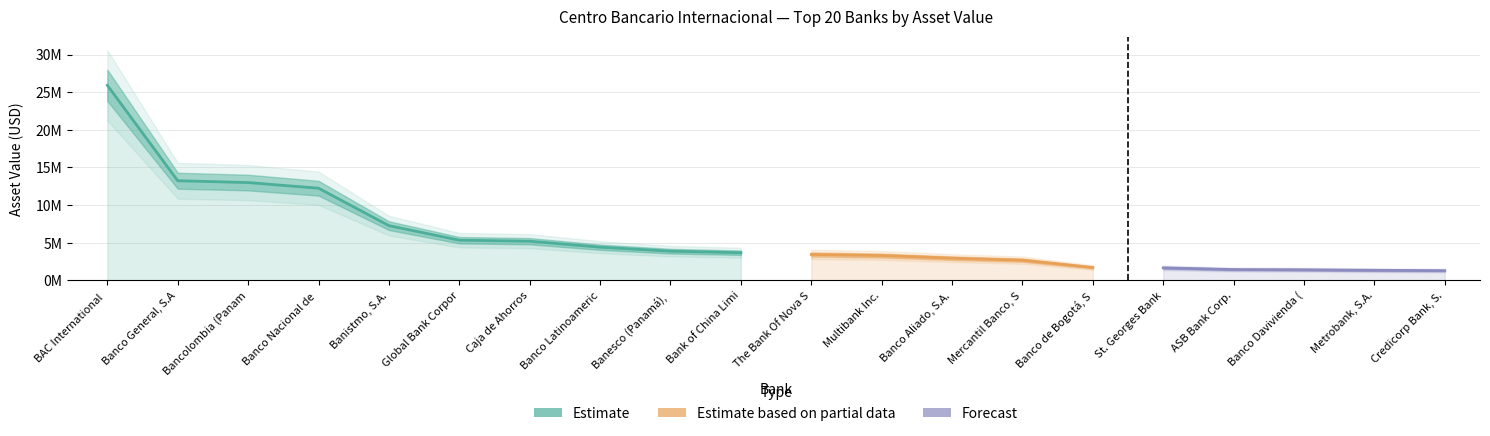

Count the number of categories in the chart.

20